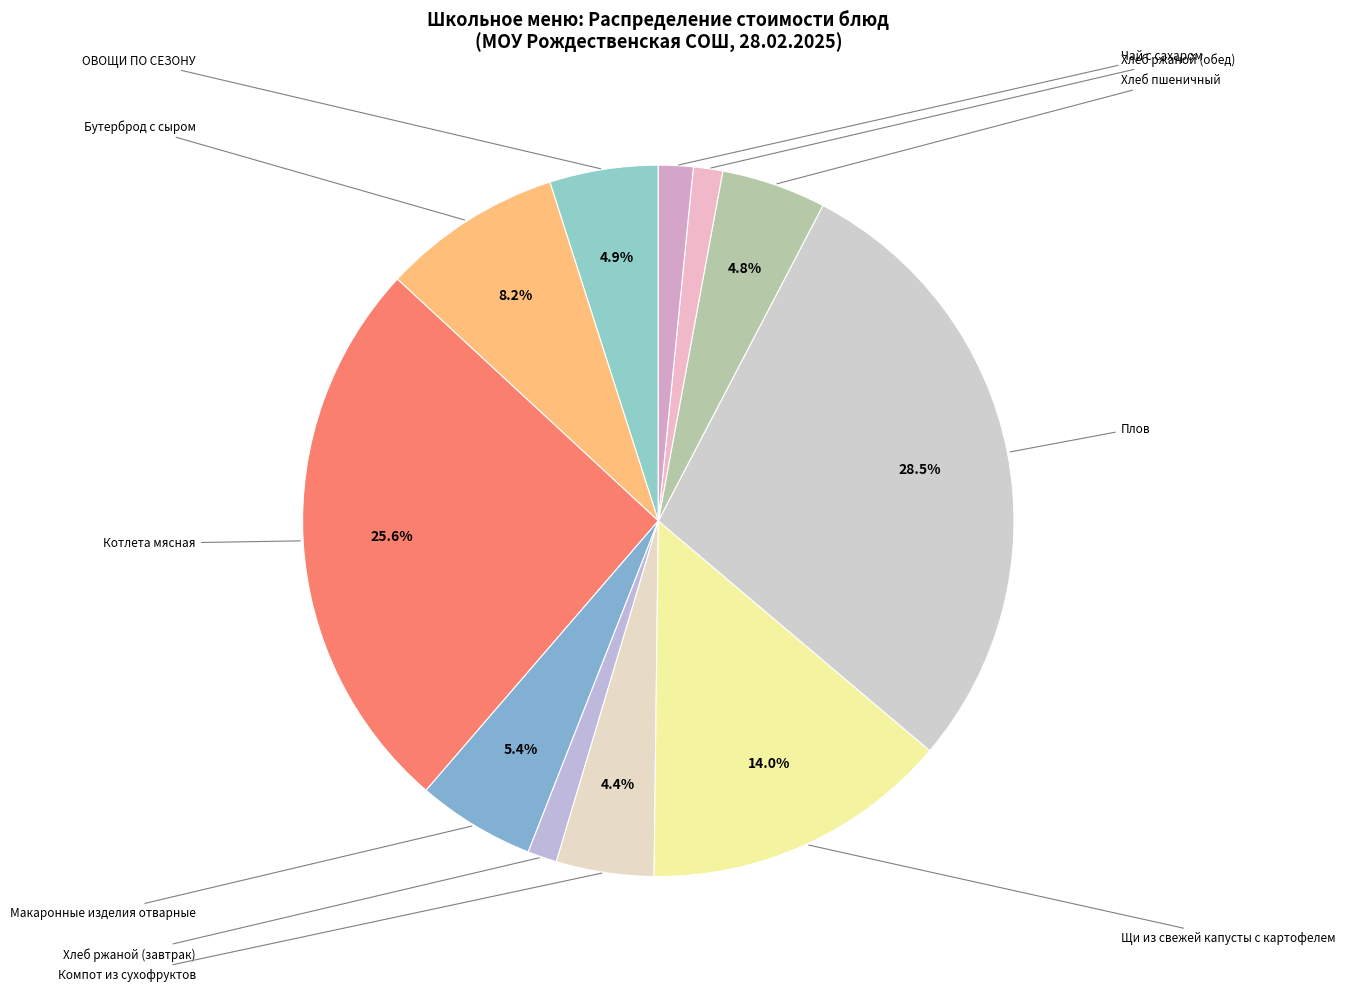

Which slice is the smallest?

Хлеб ржаной (завтрак)